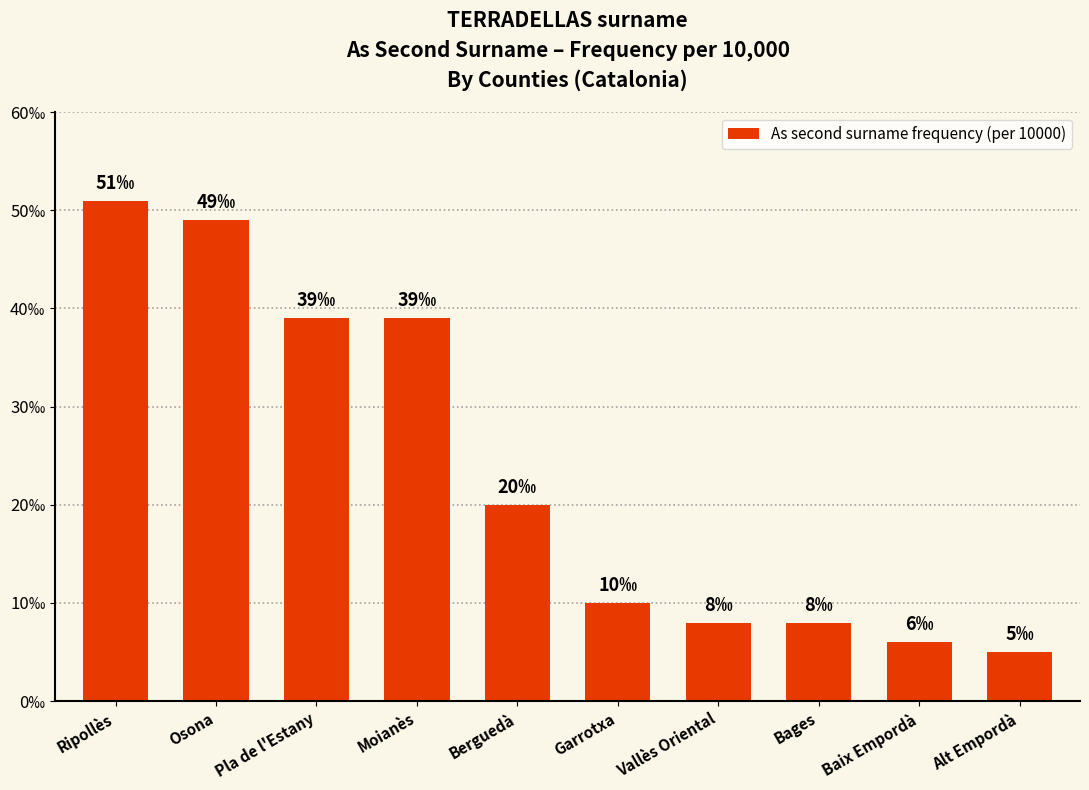

List the labels in order of value, smallest first.

Alt Empordà, Baix Empordà, Vallès Oriental, Bages, Garrotxa, Berguedà, Pla de l'Estany, Moianès, Osona, Ripollès